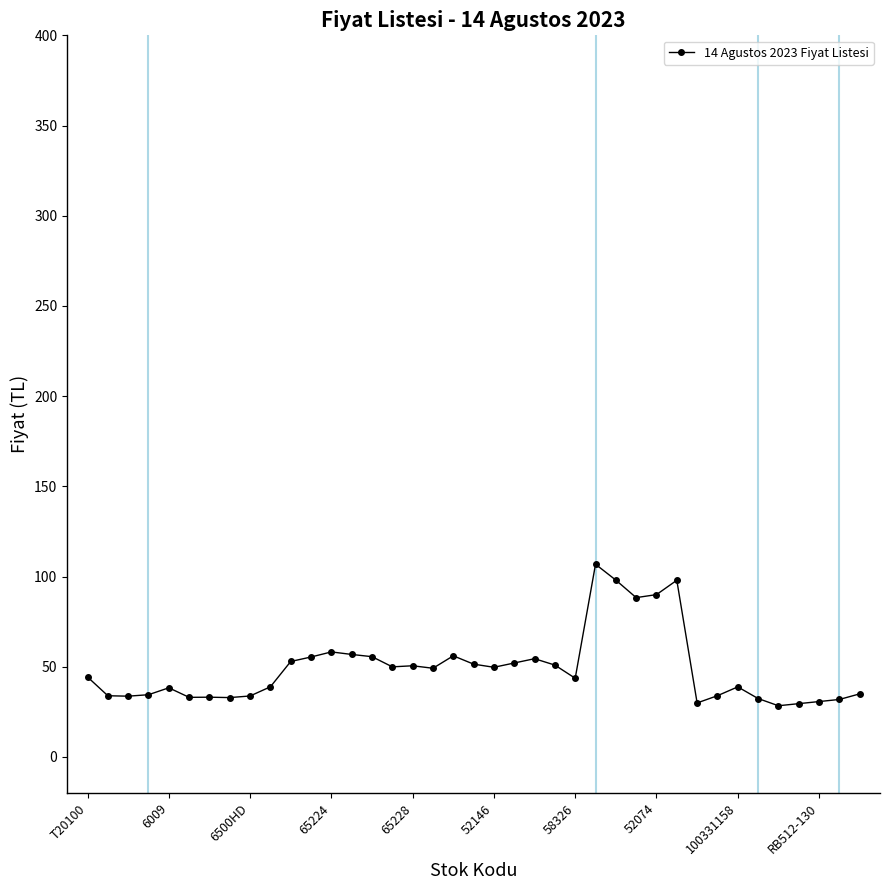

True or false: there are more than 2 points higher than both neighbors.

True